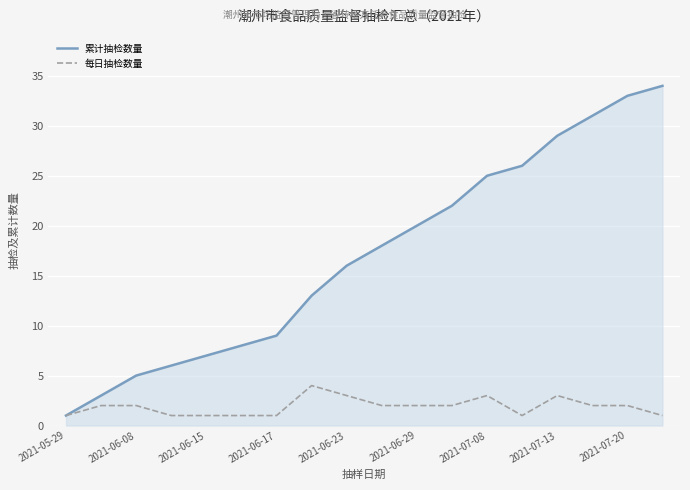

What is the difference between the maximum and minimum values in the 累计抽检数量 series?

33